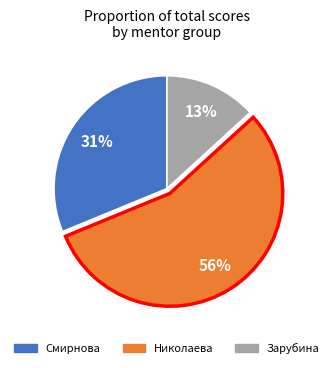

How many segments does this pie chart have?

3